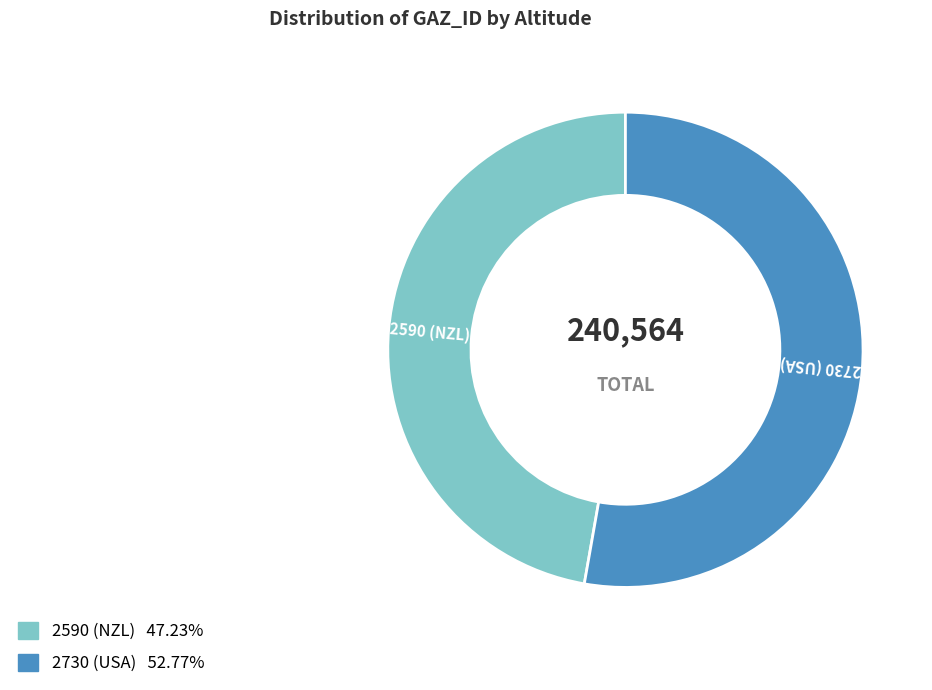

How many segments does this pie chart have?

2